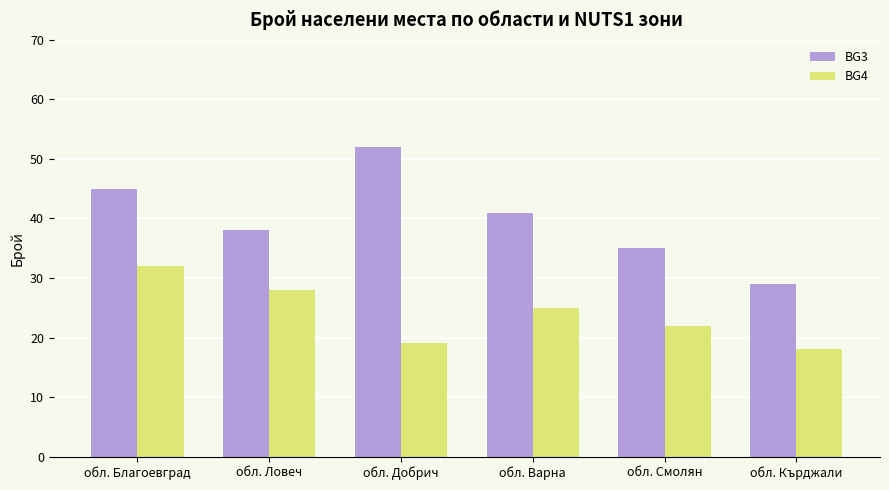

What are all the series names shown in the legend?

BG3, BG4